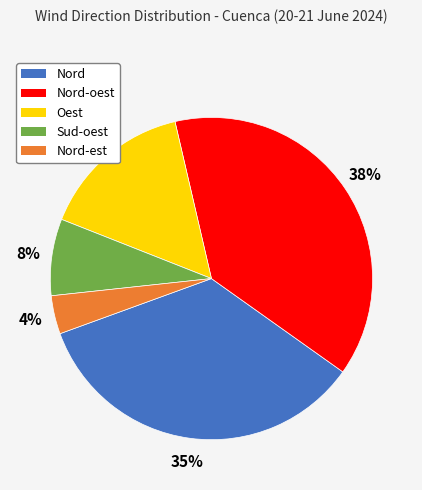

Is there any slice that represents more than half of the pie?

No